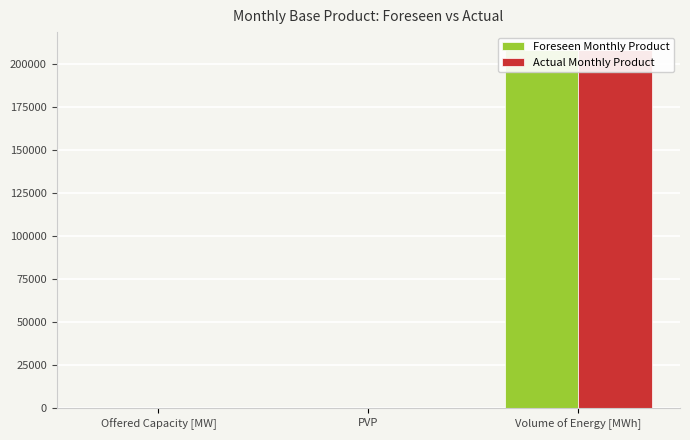

How many distinct data groups are displayed?

2